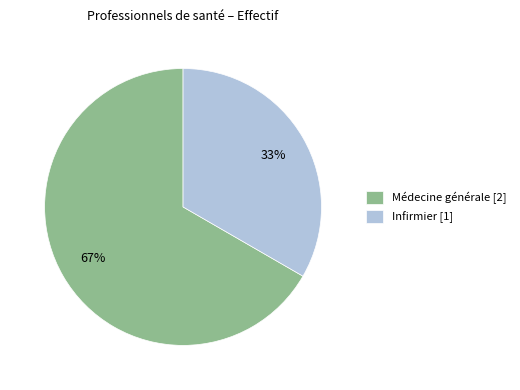

Do Médecine générale [2] and Infirmier [1] together represent more than half of the pie?

Yes